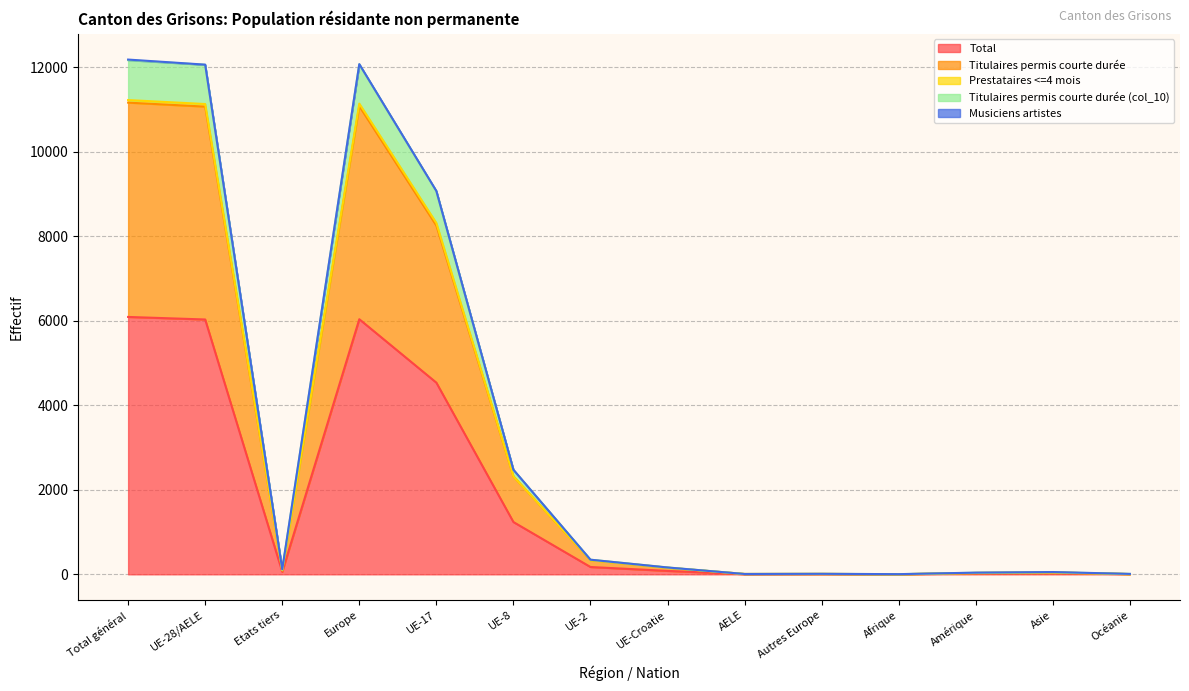

The Prestataires <=4 mois series shows 45 at UE-Croatie. True or false?

False